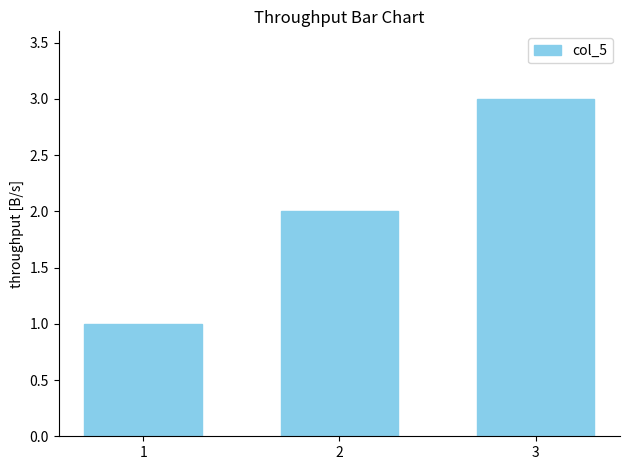

List the labels in order of value, smallest first.

1, 2, 3